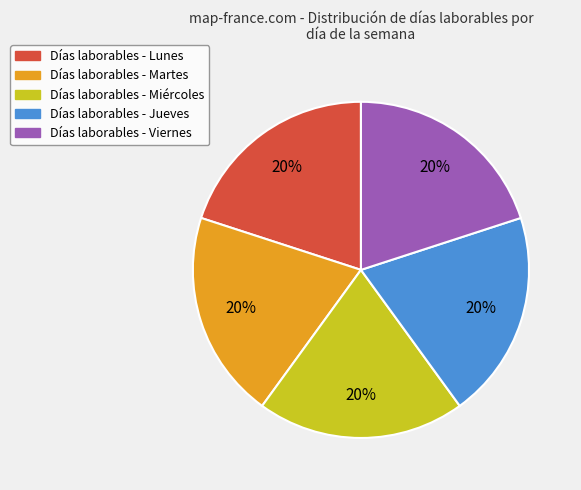

To the nearest percent, what is the average slice percentage?

20%